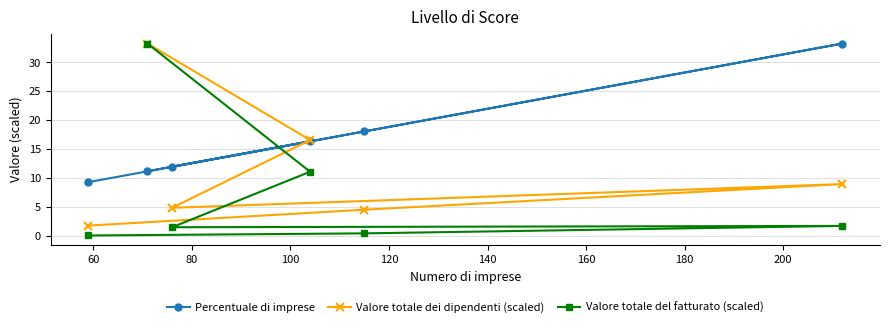

Rank the series by their average value, from highest to lowest.

Percentuale di imprese, Valore totale dei dipendenti (scaled), Valore totale del fatturato (scaled)